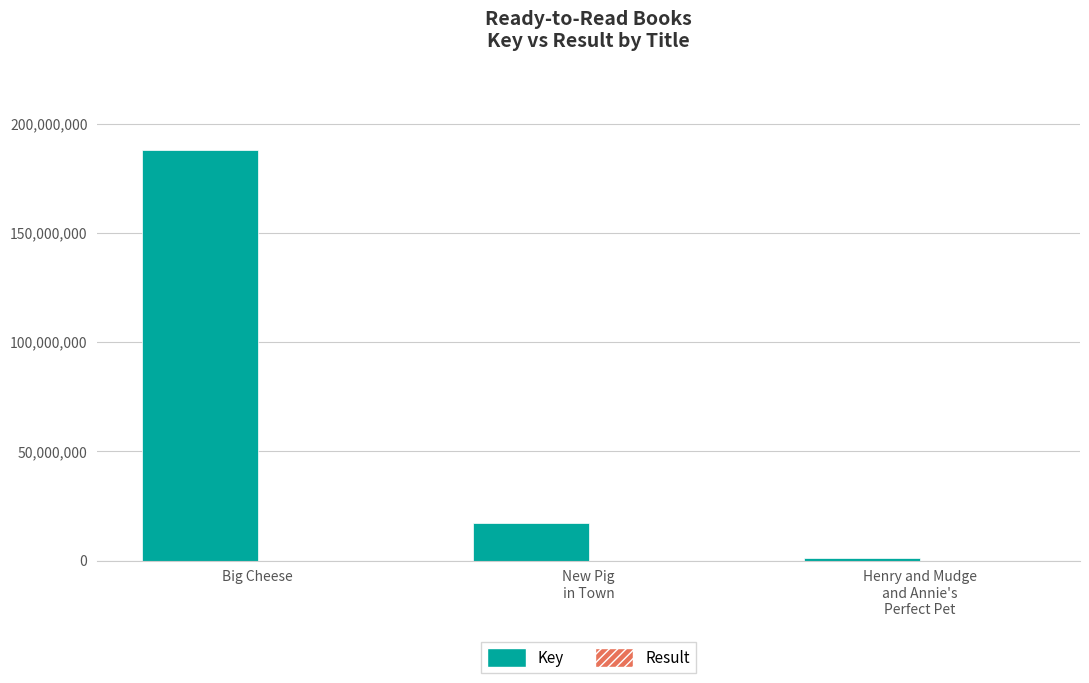

What is the sum of all Key values?

206184693